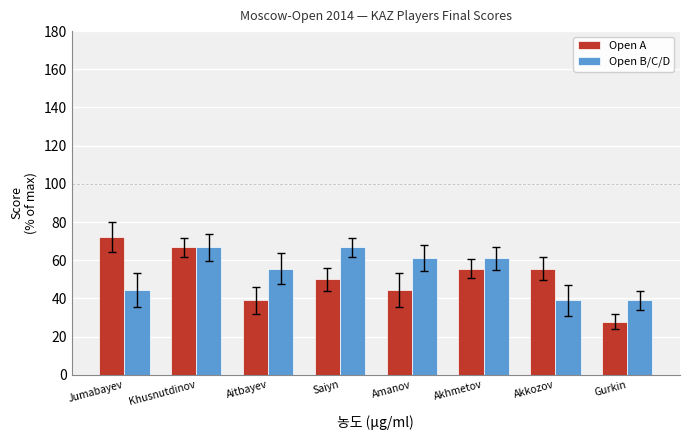

Rank the series by their maximum value, from lowest to highest.

Open B/C/D, Open A